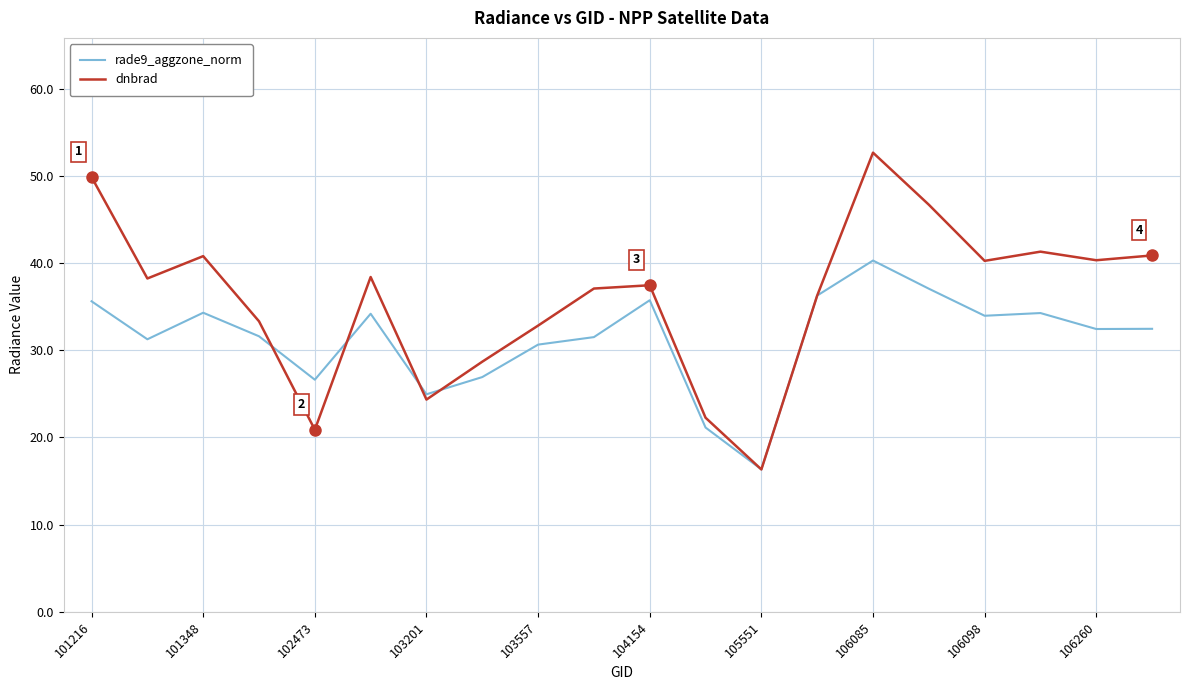

What is the highest value of the rade9_aggzone_norm series?

40.3